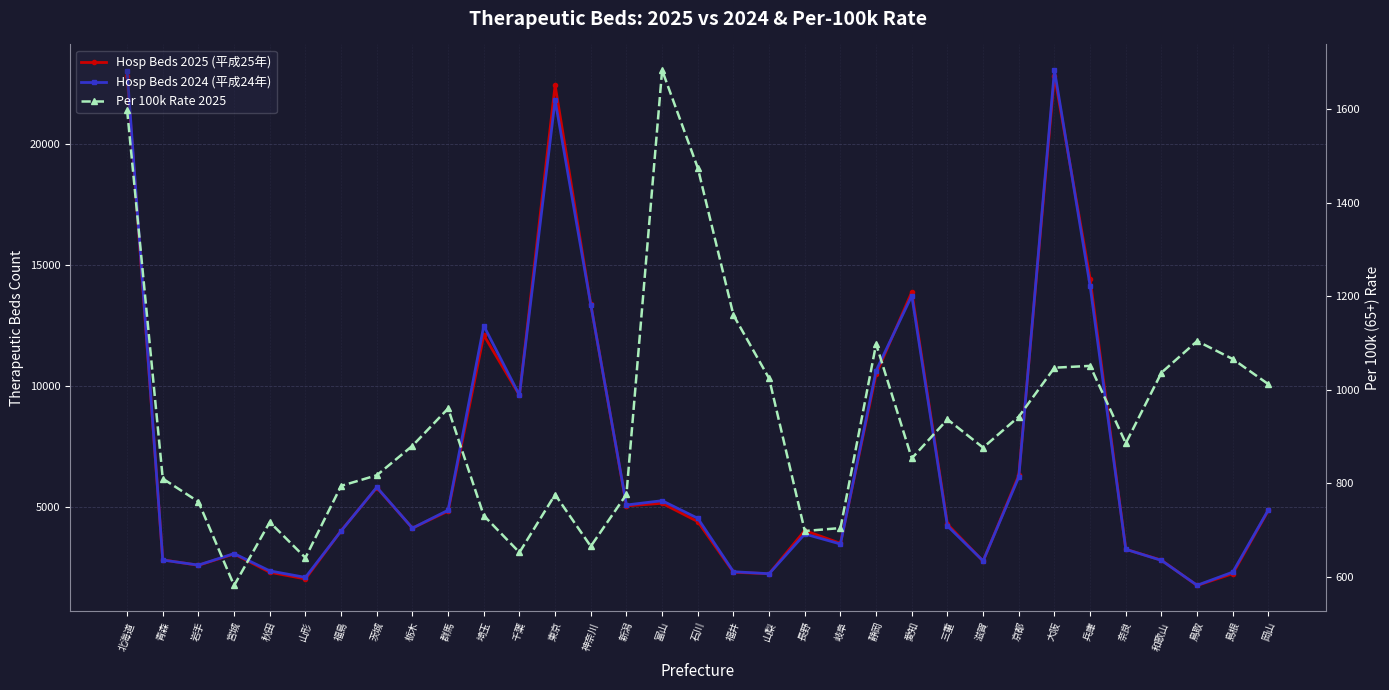

Reading right to left, extract all data points from this chart.

Hosp Beds 2025 (平成25年): 4861.0	2237.0	1746.0	2794.0	3243.0	14428.0	22832.0	6304.0	2754.0	4277.0	13880.0	10487.0	3489.0	4019.0	2232.0	2294.0	4388.0	5145.0	5039.0	13376.0	22432.0	9614.0	12095.0	4823.0	4118.0	5792.0	4011.0	2017.0	2293.0	3050.0	2581.0	2806.0	22830.0
Hosp Beds 2024 (平成24年): 4881.0	2300.0	1754.0	2784.0	3243.0	14128.0	23052.0	6235.0	2762.0	4208.0	13731.0	10630.0	3462.0	3875.0	2233.0	2316.0	4524.0	5252.0	5075.0	13360.0	21815.0	9617.0	12483.0	4858.0	4118.0	5809.0	4000.0	2080.0	2350.0	3065.0	2590.0	2799.0	23026.0
Per 100k Rate 2025: 1012.0	1065.9	1104.3	1036.8	885.9	1051.3	1047.4	942.8	876.5	936.9	853.6	1098.0	704.5	698.2	1024.4	1159.8	1474.5	1683.5	776.5	665.5	776.1	652.4	731.2	960.2	880.4	817.4	794.7	641.0	717.2	581.7	760.8	810.2	1598.8